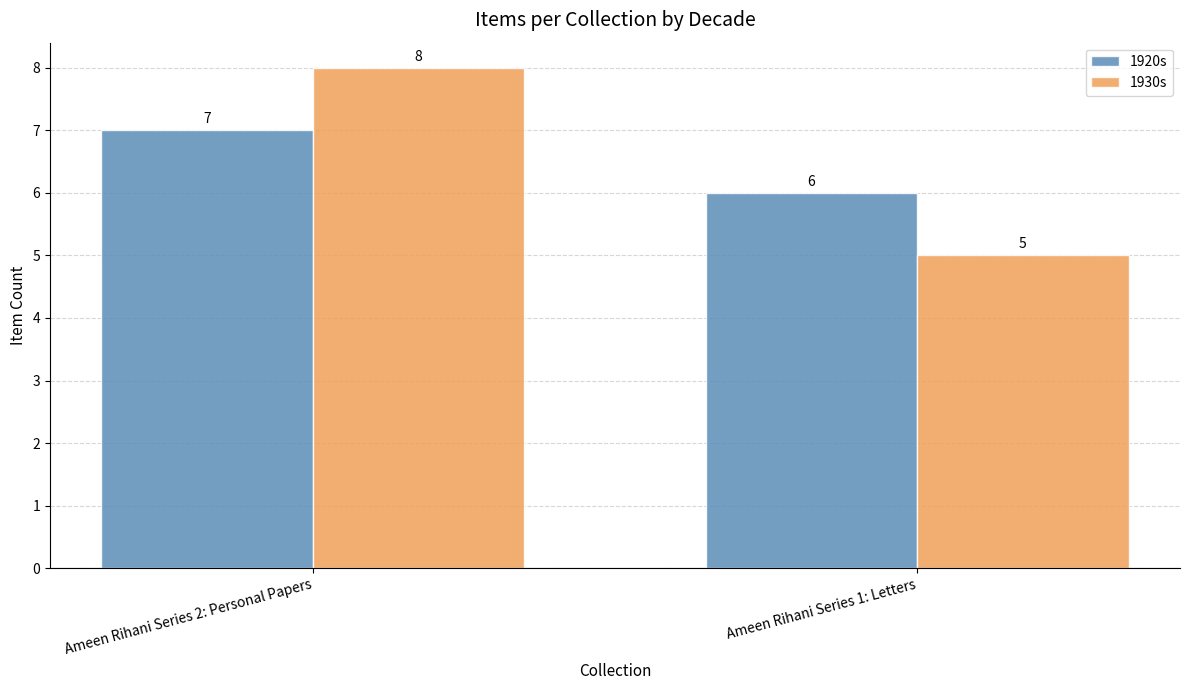

What position from the right is Ameen Rihani Series 2: Personal Papers?

2